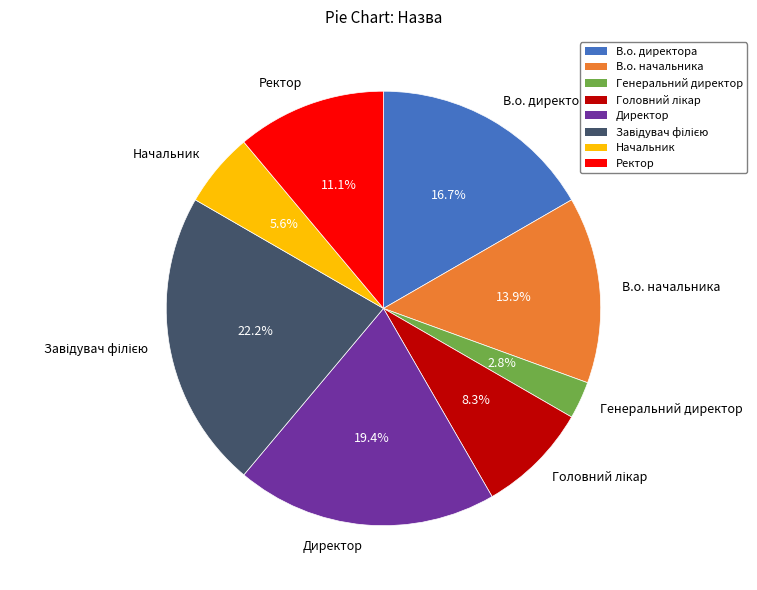

Combined, what portion of the pie is Директор and В.о. директора?

36.1%